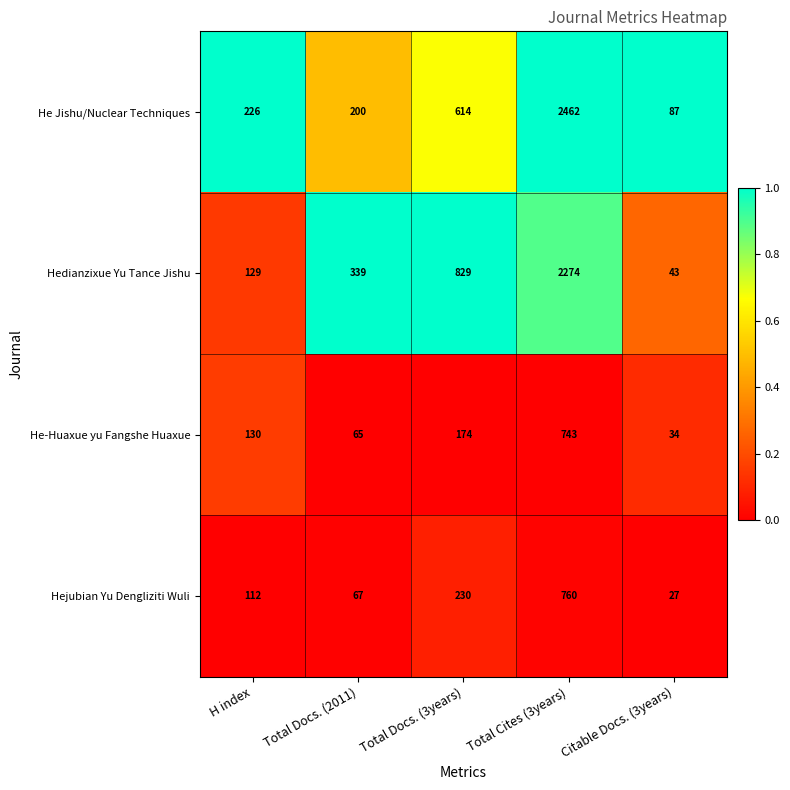

List the labels in order of He-Huaxue yu Fangshe Huaxue value, smallest first.

Citable Docs. (3years), Total Docs. (2011), H index, Total Docs. (3years), Total Cites (3years)